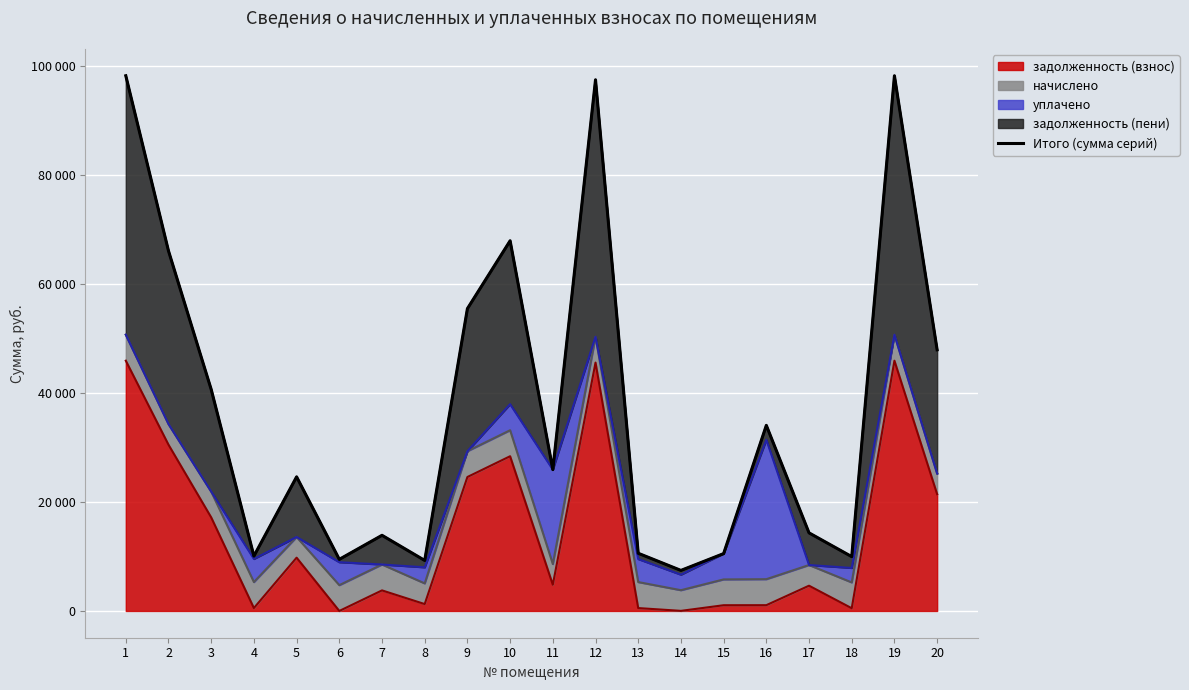

True or false: the data has more than 1 interior local peaks.

True